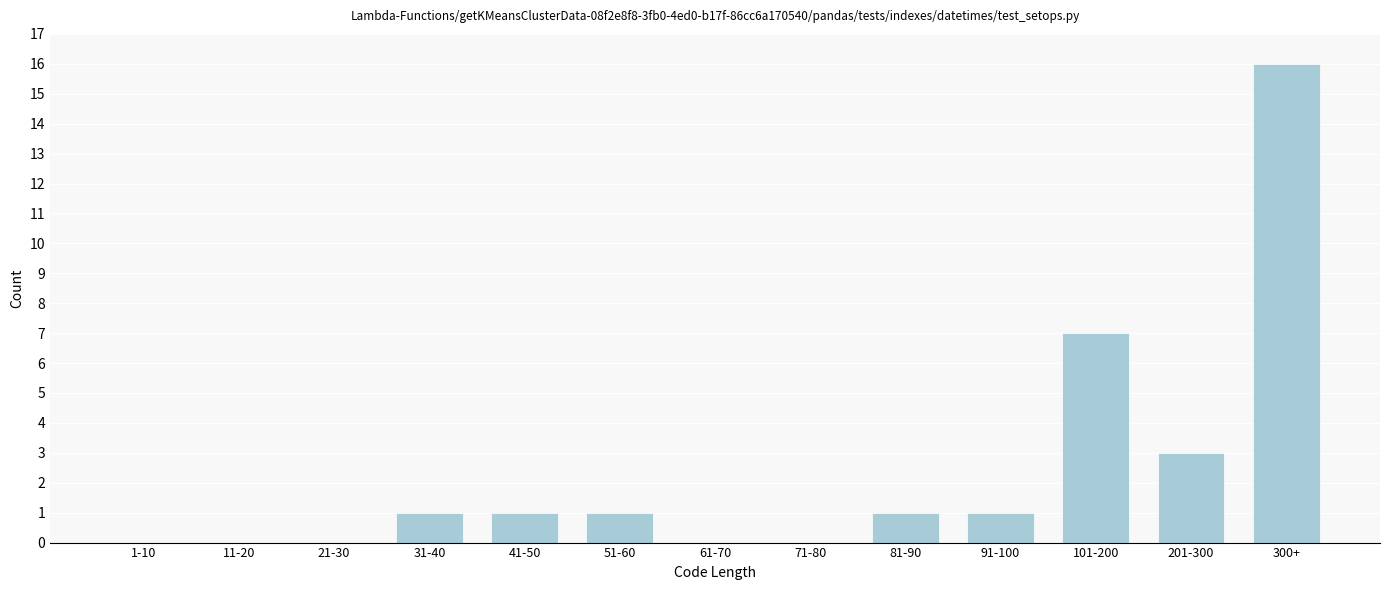

Reading right to left, extract all data points from this chart.

300+=16	201-300=3	101-200=7	91-100=1	81-90=1	71-80=0	61-70=0	51-60=1	41-50=1	31-40=1	21-30=0	11-20=0	1-10=0